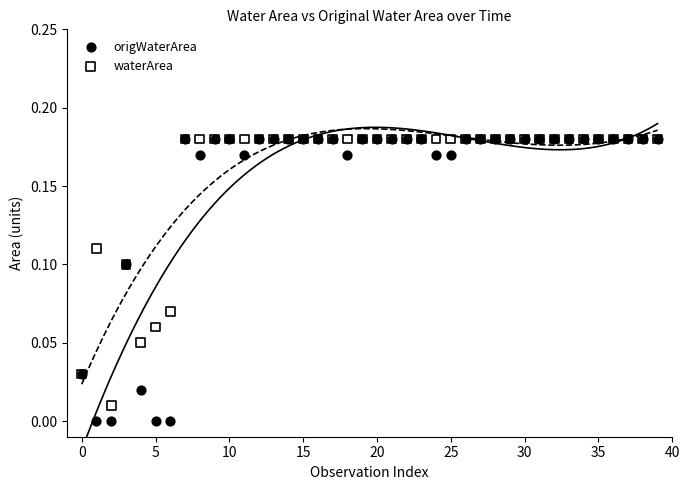

What are all the series names shown in the legend?

origWaterArea, waterArea